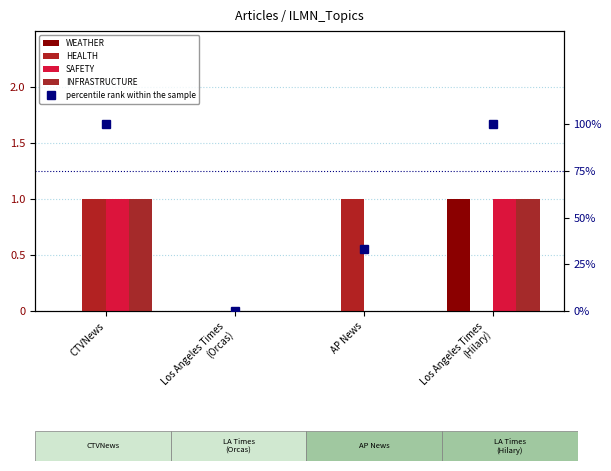

What is the sum of the HEALTH values at AP News and CTVNews?

2.0